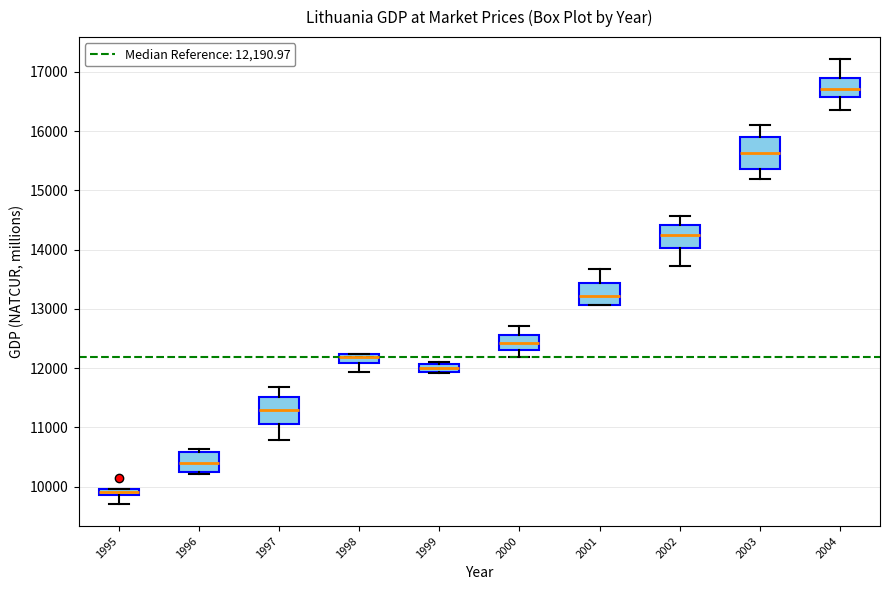

Which box's median line is the highest?

2004